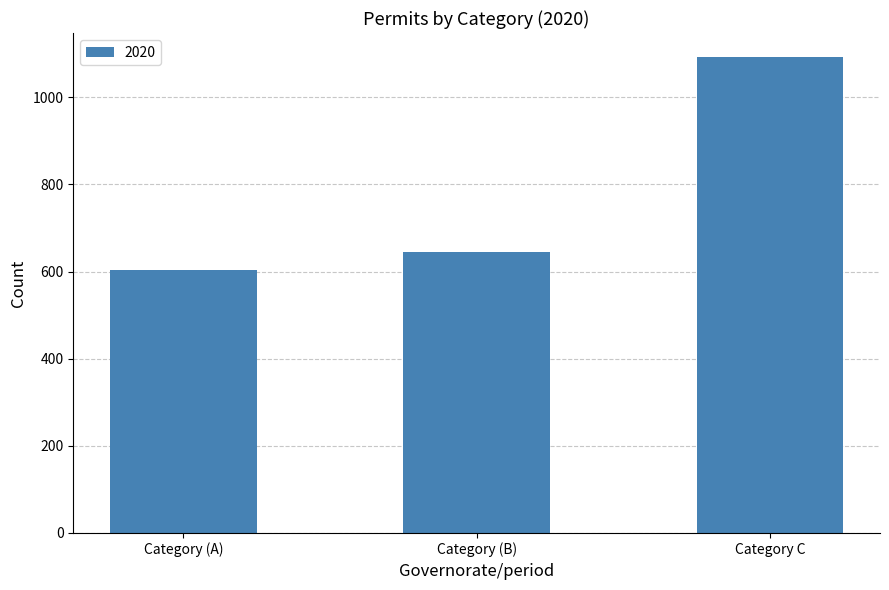

Are the bars horizontal?

No